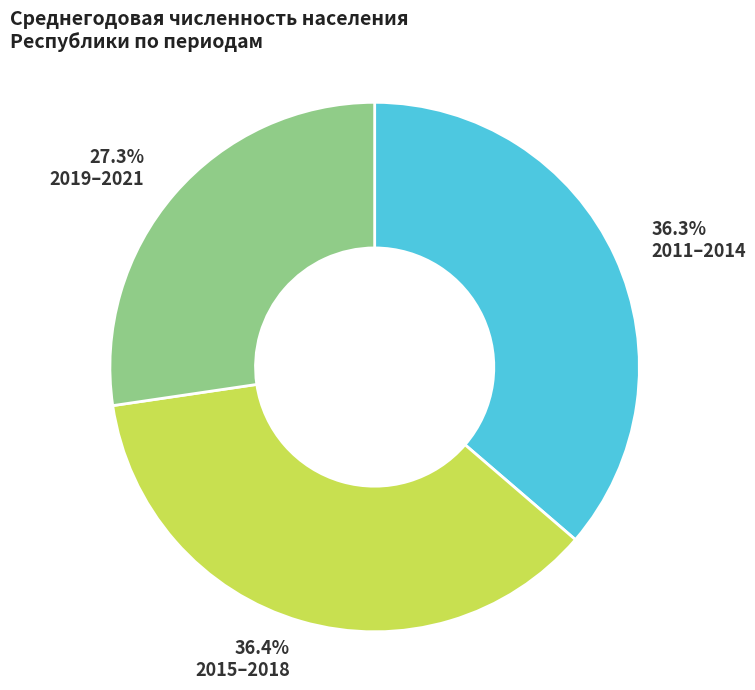

To the nearest percent, what is the average slice percentage?

33%